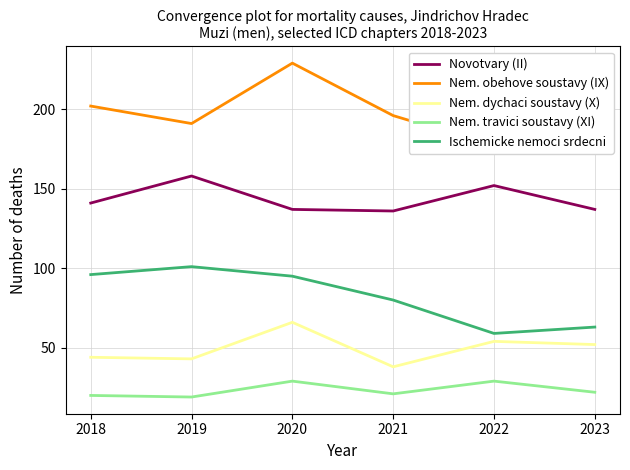

True or false: Nem. obehove soustavy (IX) has a value of 345 at 2021.

False